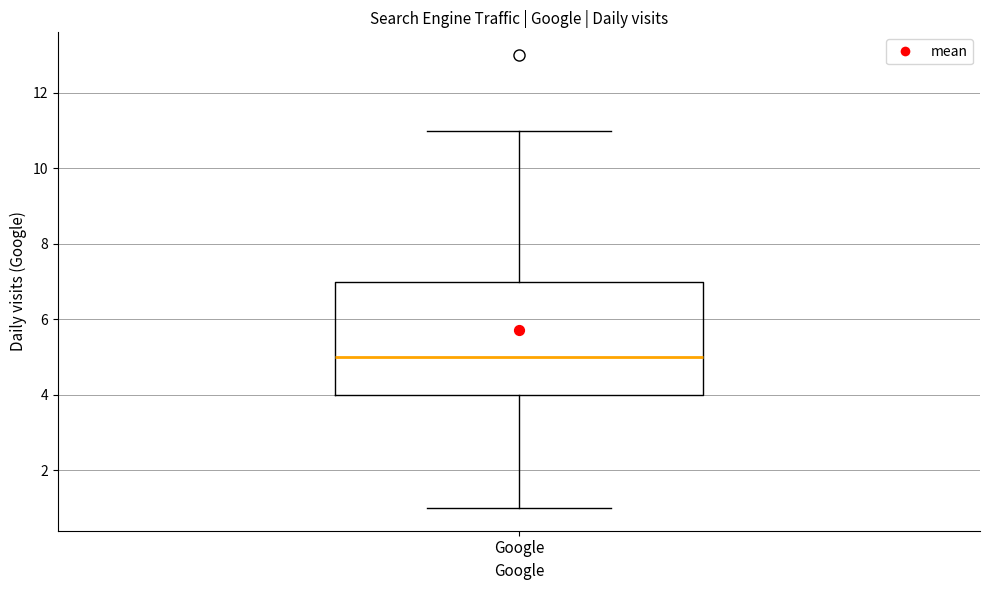

Where is the upper edge of the box for Google on the y-axis? The values are not printed on the chart, so give them approximately, as read against the axis.

7